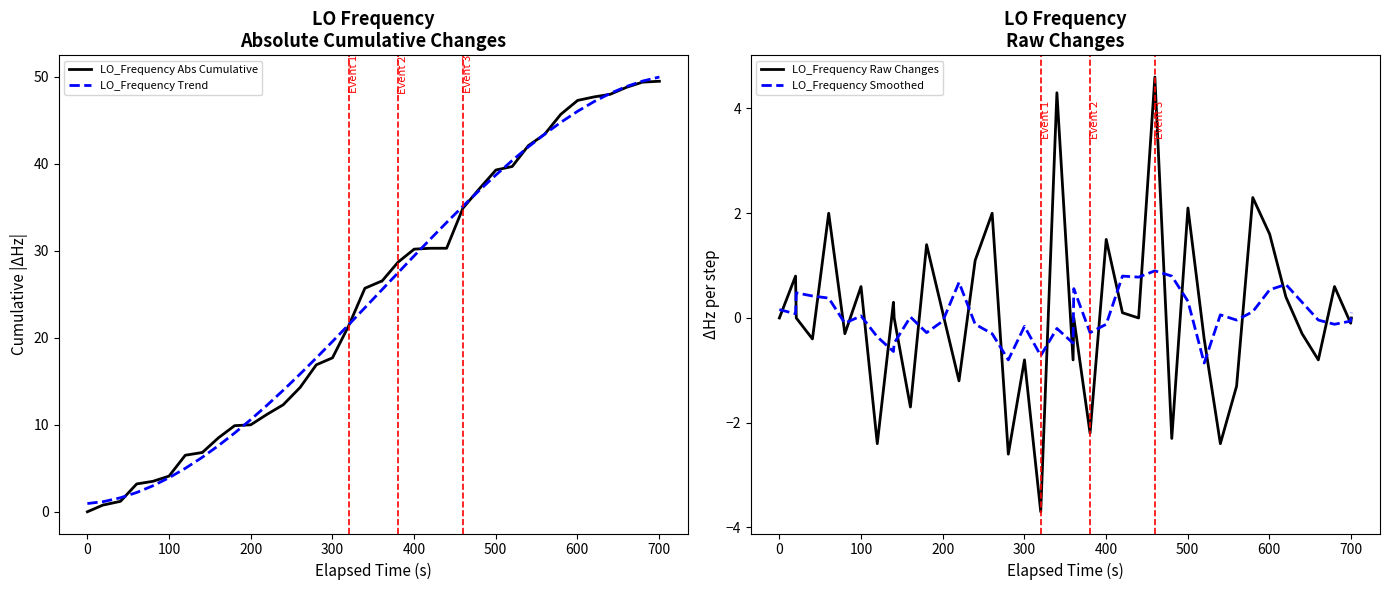

What are all the series names shown in the legend?

LO_Frequency Abs Cumulative, LO_Frequency Trend, LO_Frequency Raw Changes, LO_Frequency Smoothed